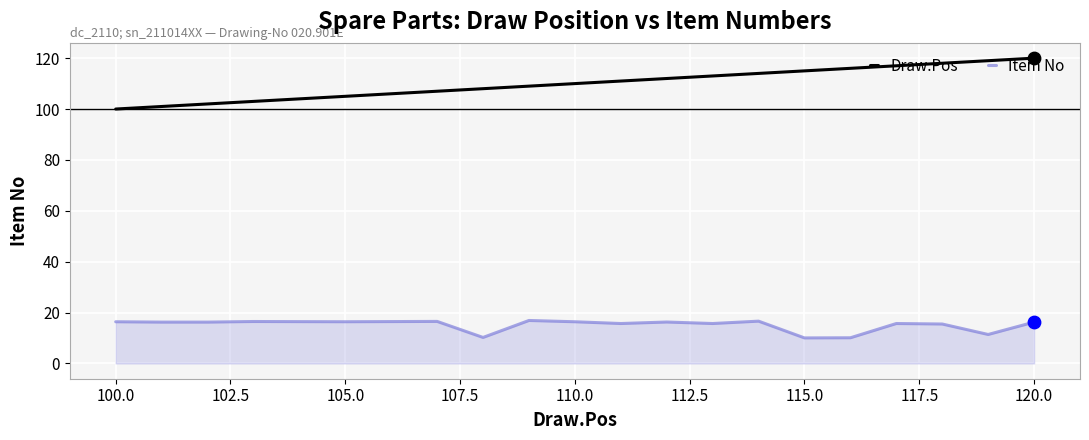

List the series in order of their overall mean, highest first.

Draw.Pos, Item No